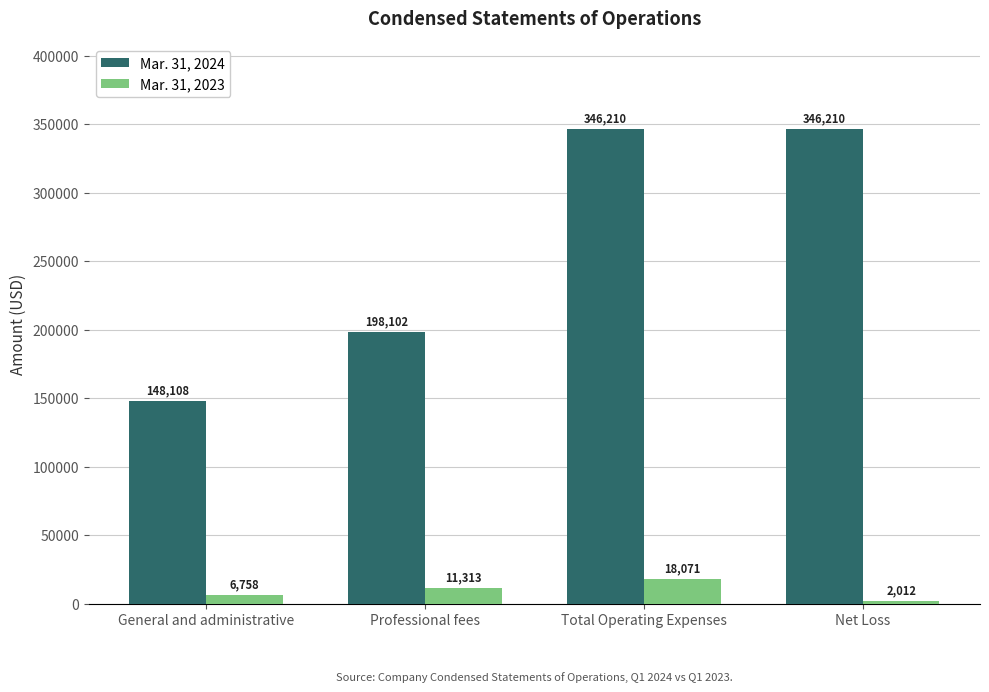

List the series in order of their peak value, highest first.

Mar. 31, 2024, Mar. 31, 2023